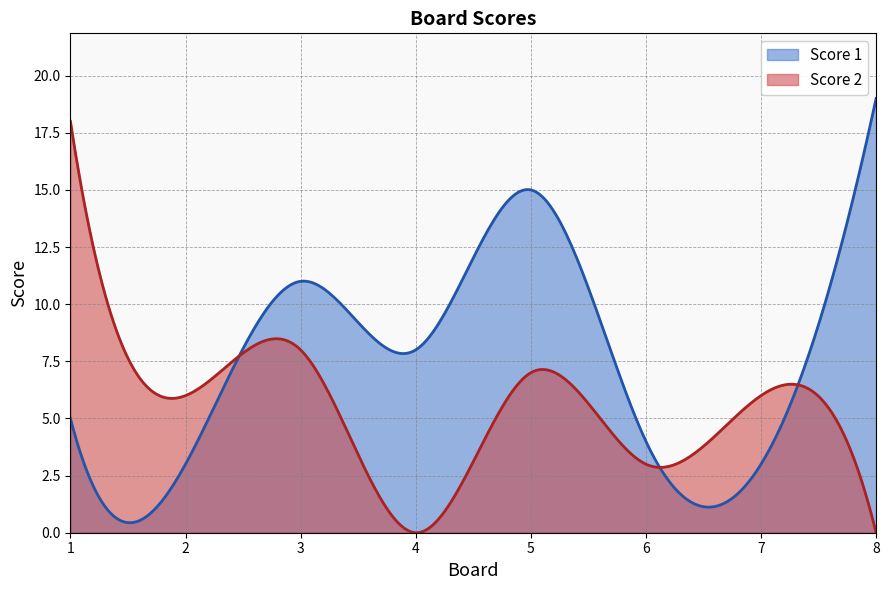

Which series has the widest spread of values?

Score 1